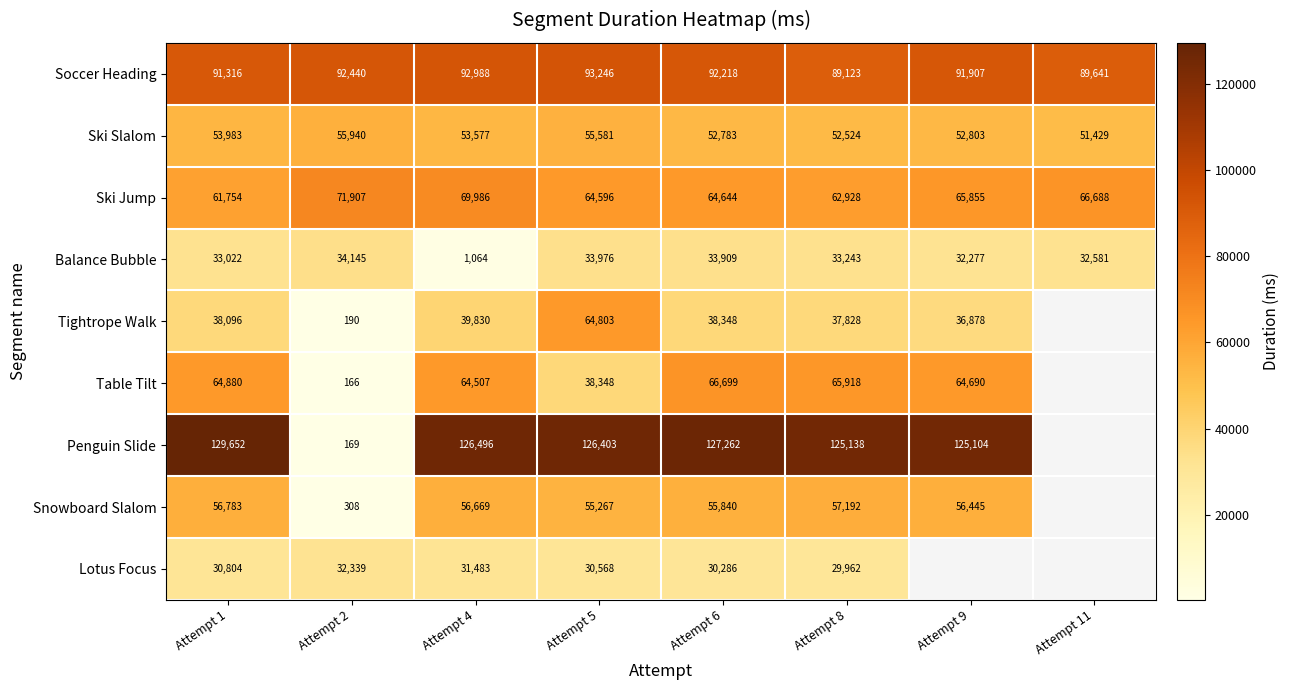

What is the spread (max minus min) of values at Attempt 1?

98848